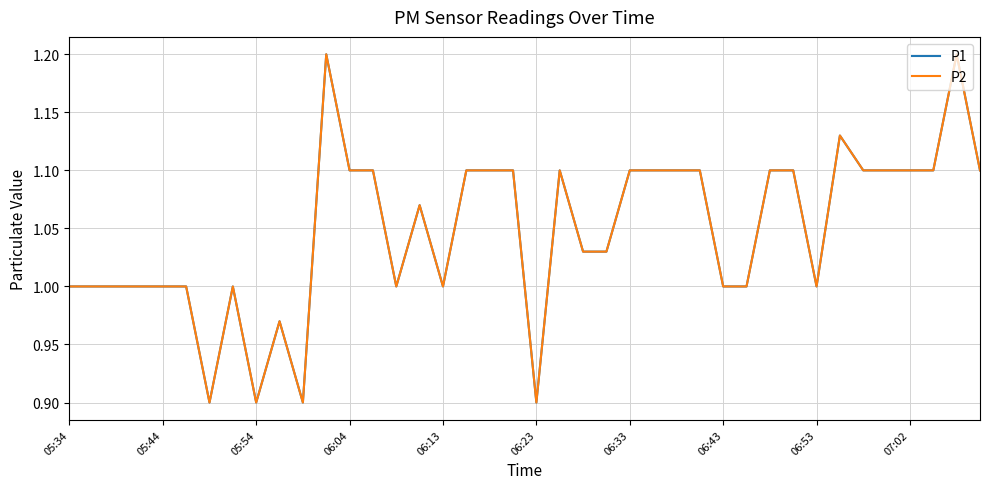

Does the chart have visible grid lines?

Yes